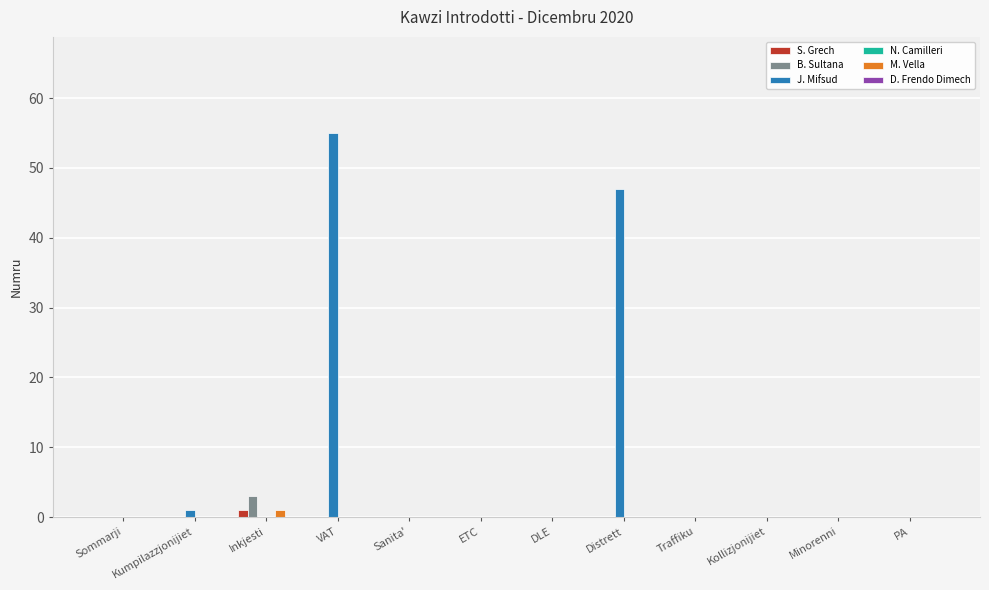

What is the maximum value shown in the chart?

55